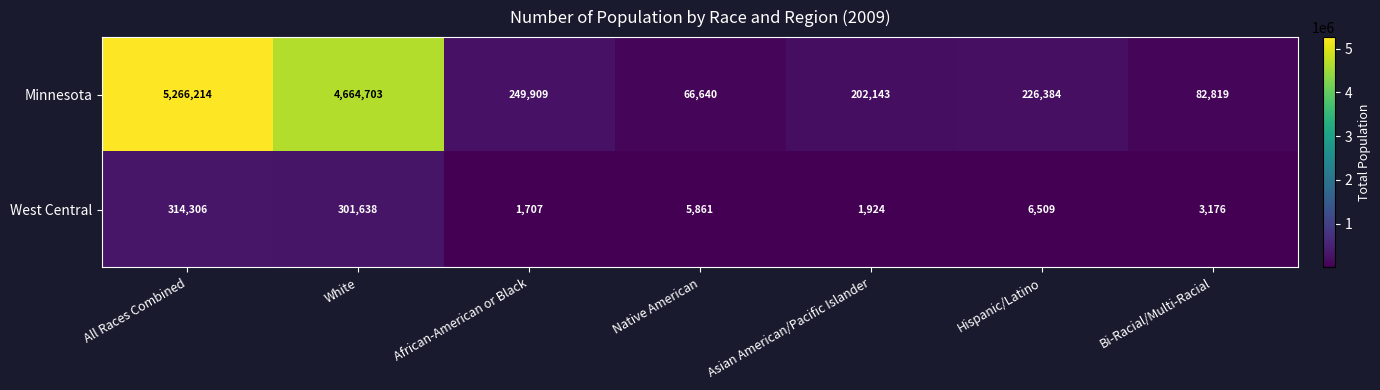

What is the sum of the West Central values at All Races Combined and Asian American/Pacific Islander?

316230